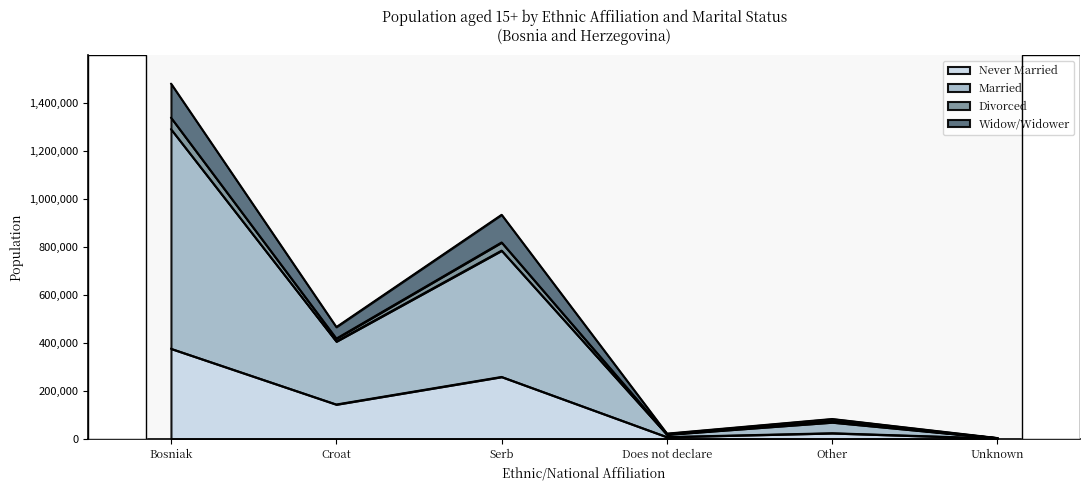

What is the smallest value displayed?

1842